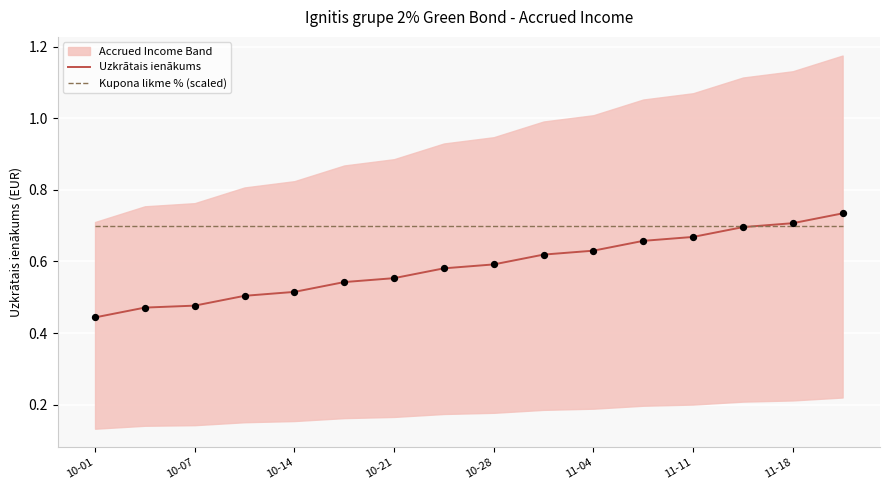

At which label is Uzkrātais ienākums closest to 0?

10-01